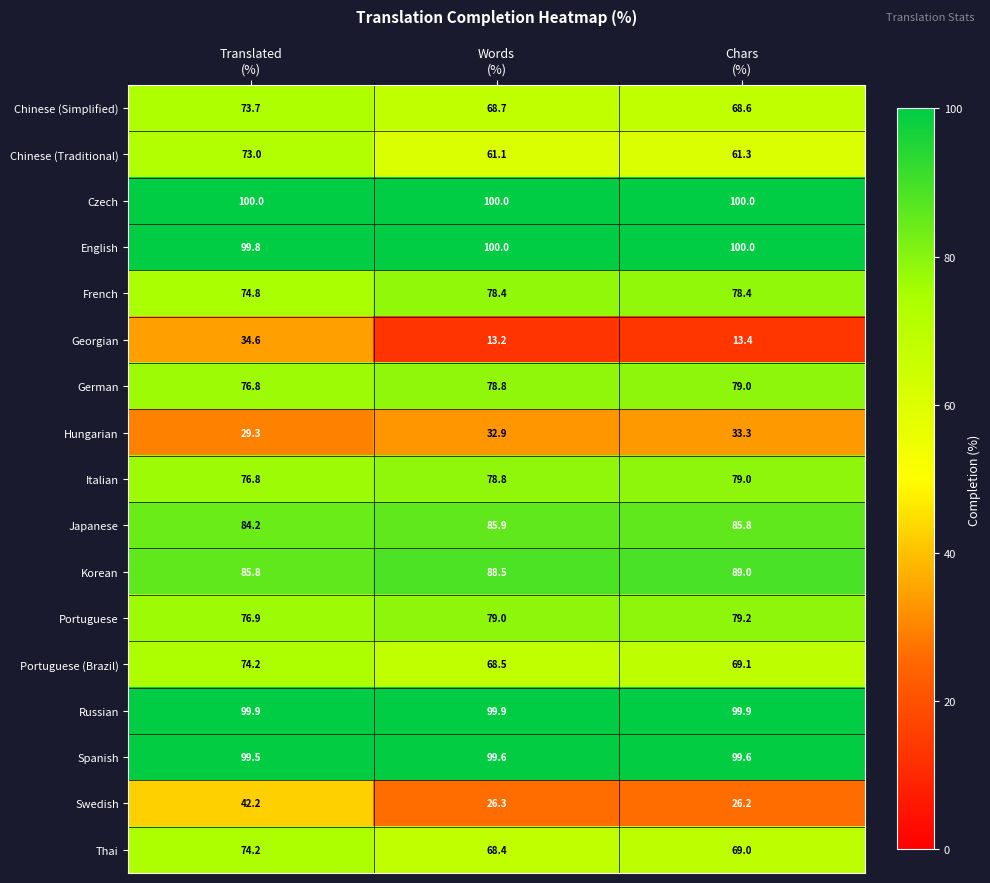

What is the greatest value displayed?

100.0